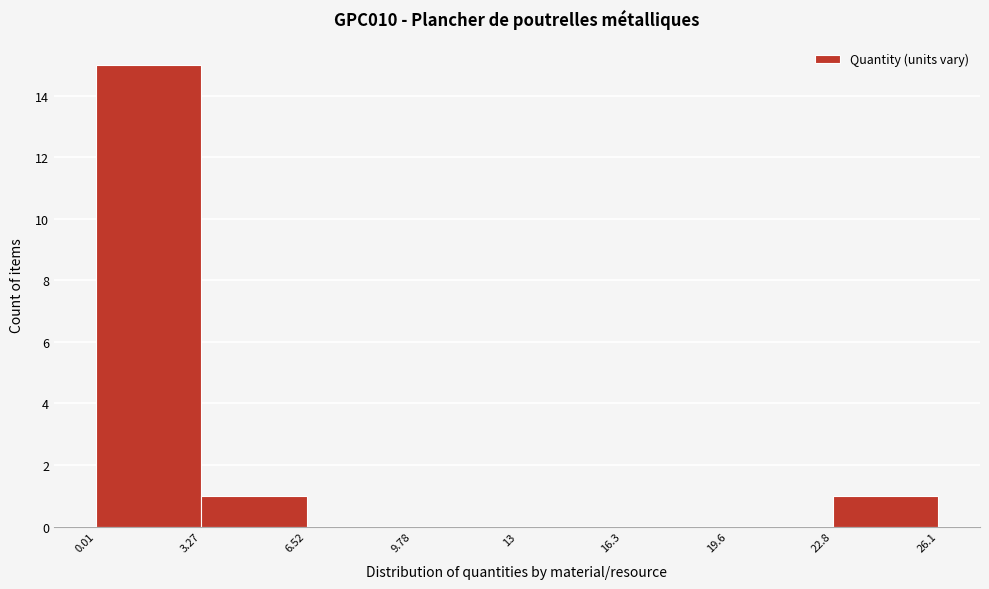

Reading left to right, list every bar in this chart as the range it spans on the x-axis followed by its height. The values are not printed on the chart, so give them approximately, as read against the axis.

0.01 to 3.27: 15
3.27 to 6.52: 1
6.52 to 9.78: 0
9.78 to 13: 0
13 to 16.3: 0
16.3 to 19.6: 0
19.6 to 22.8: 0
22.8 to 26.1: 1